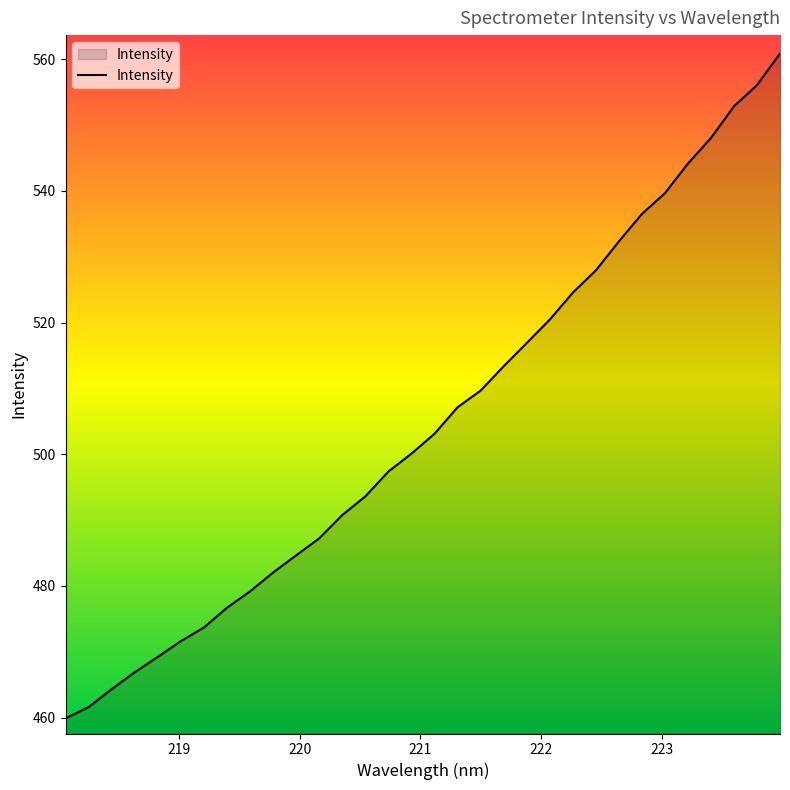

What is the difference between the maximum and minimum values?

101.0